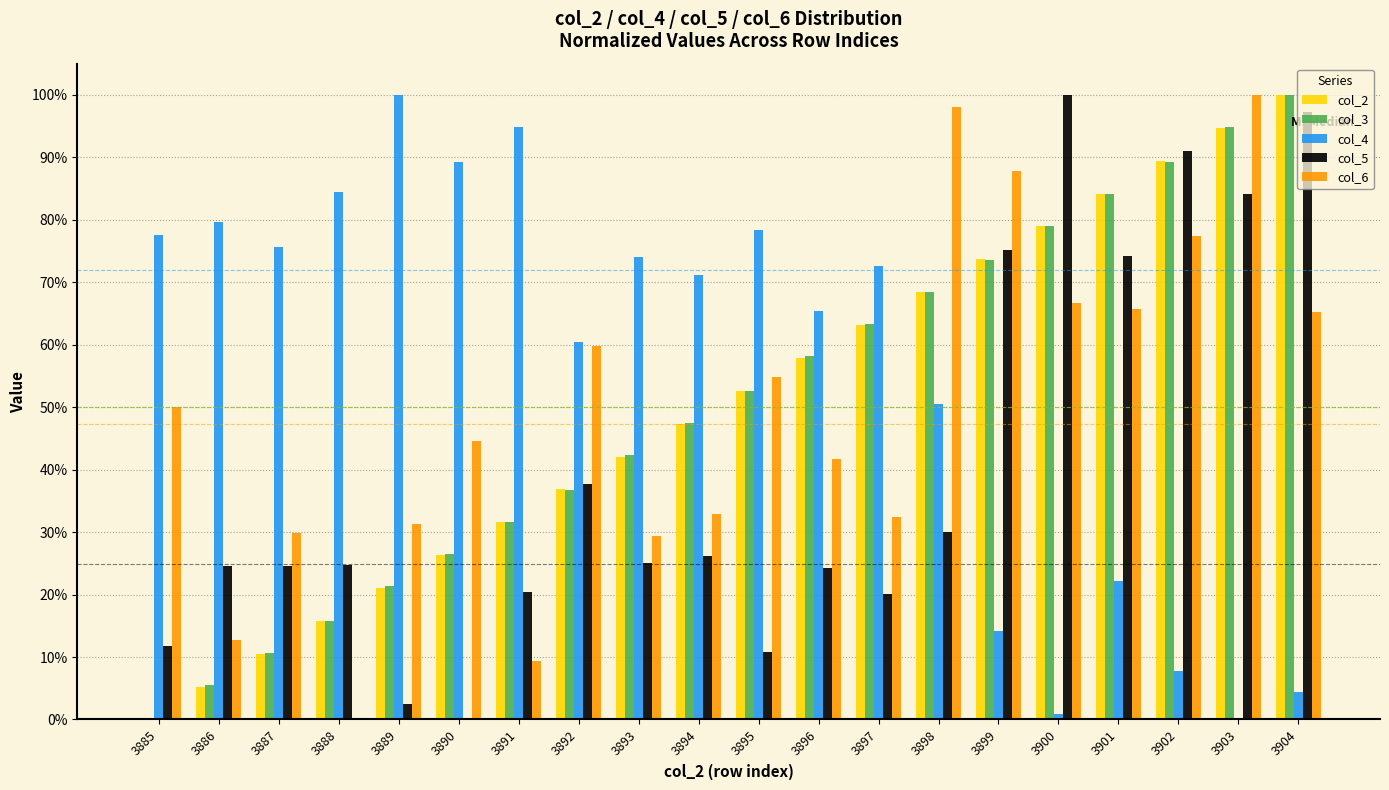

What are all the series names shown in the legend?

col_2, col_3, col_4, col_5, col_6